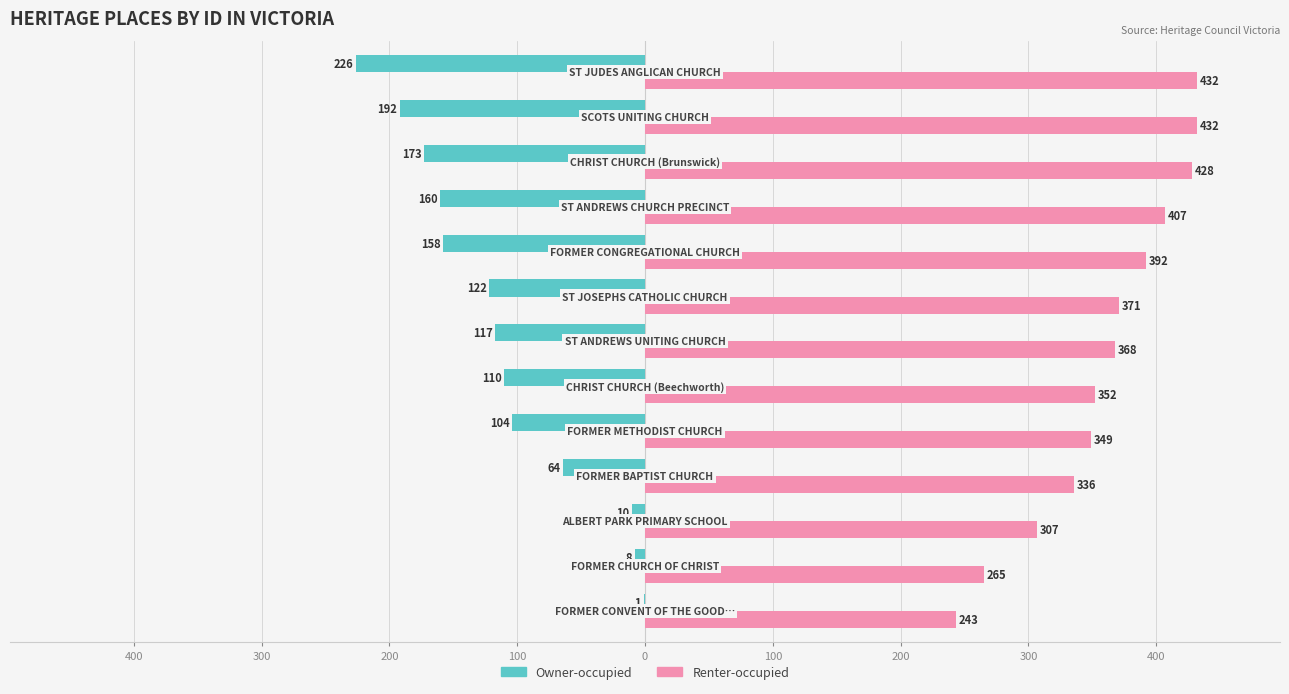

Which series has the largest total across all categories?

Renter-occupied